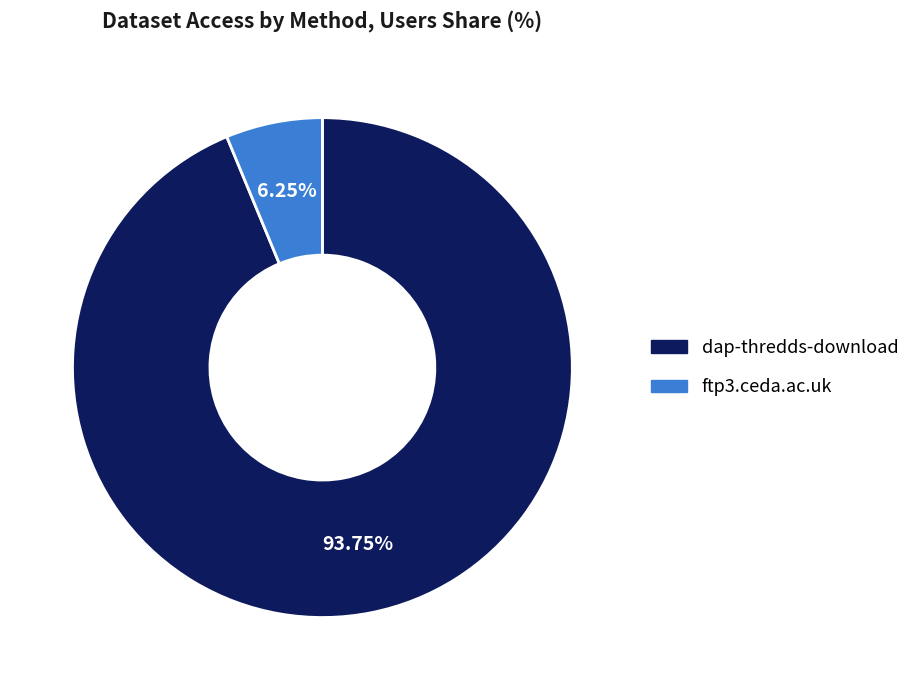

Which has a higher value, dap-thredds-download or ftp3.ceda.ac.uk?

dap-thredds-download